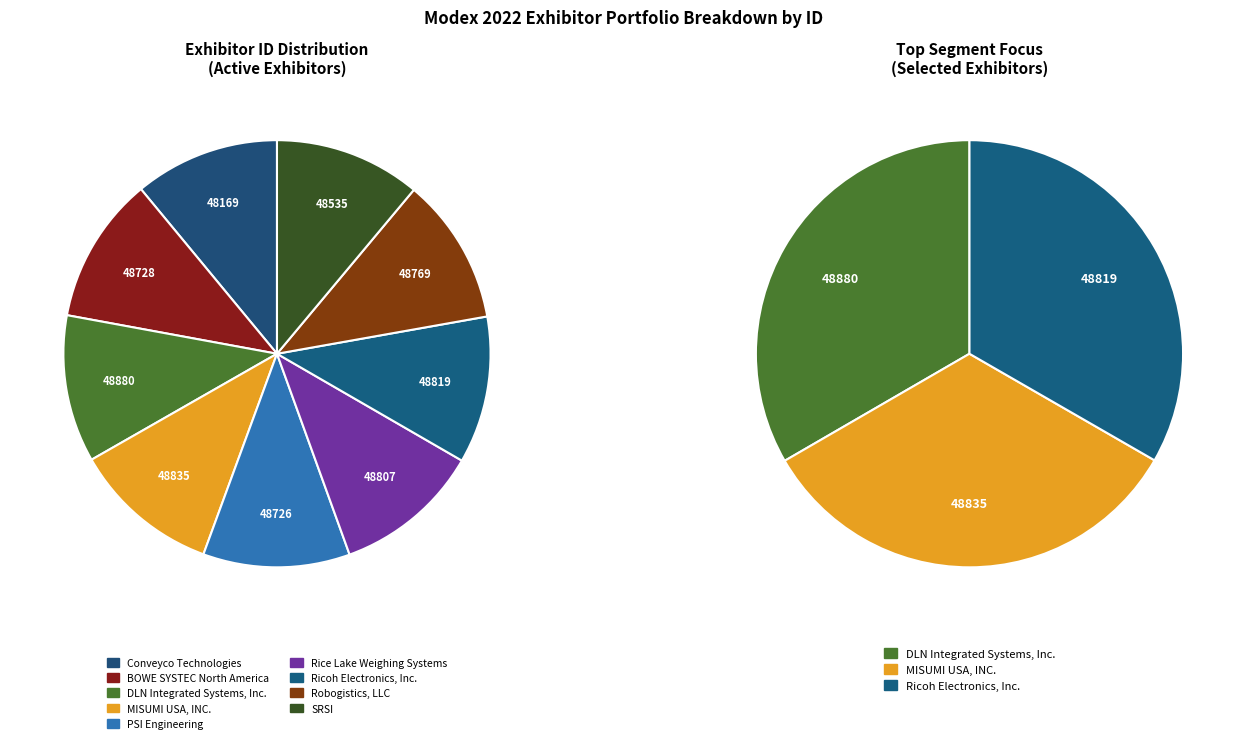

Is it true that MISUMI USA, INC. is 11% of the pie?

True